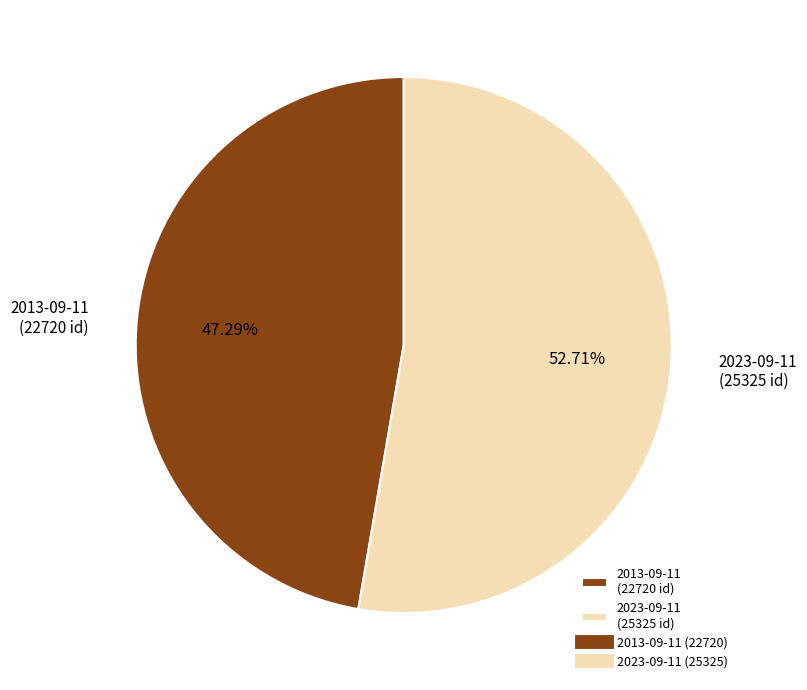

The 2023-09-11 slice represents 53% of the pie. True or false?

True